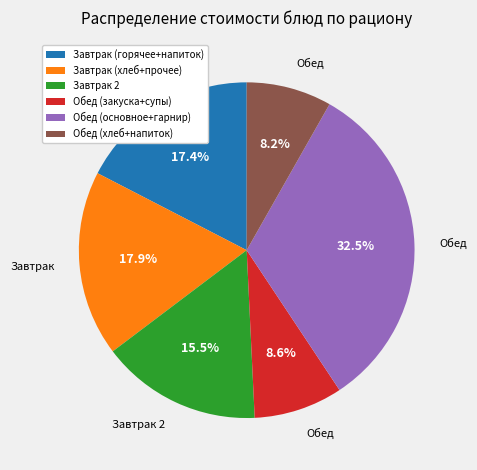

To the nearest percent, what is the average slice percentage?

17%